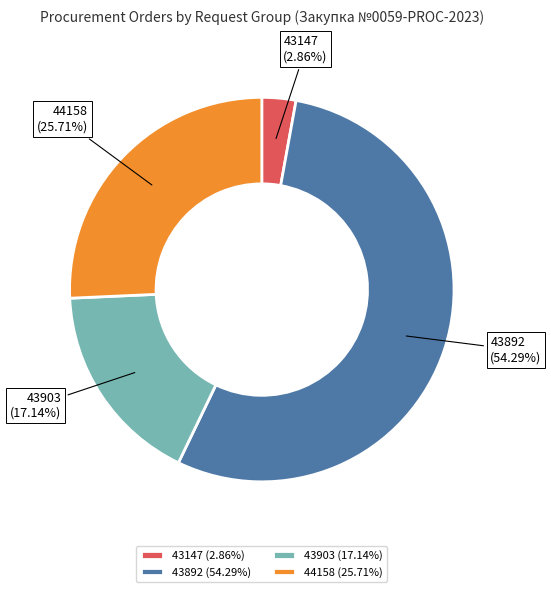

Does any single category account for the majority?

Yes